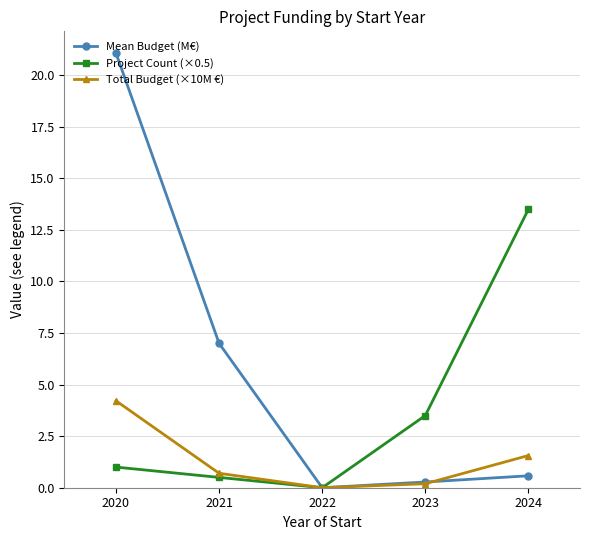

True or false: Total Budget (×10M €) has more than 1 interior local peaks.

False